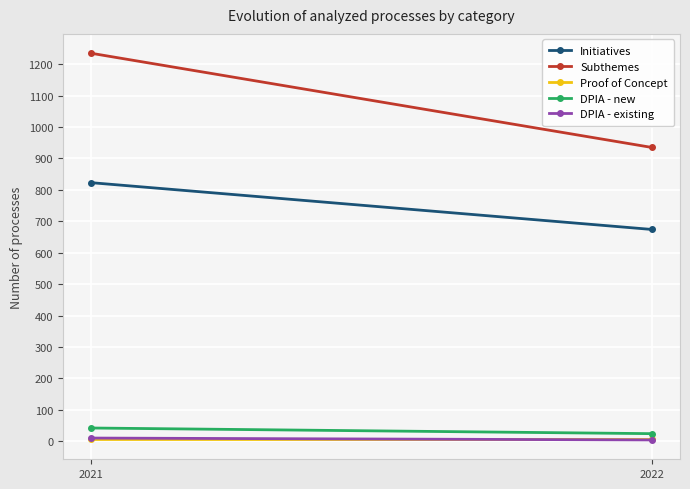

What is the difference between the maximum and minimum values in the DPIA - new series?

18